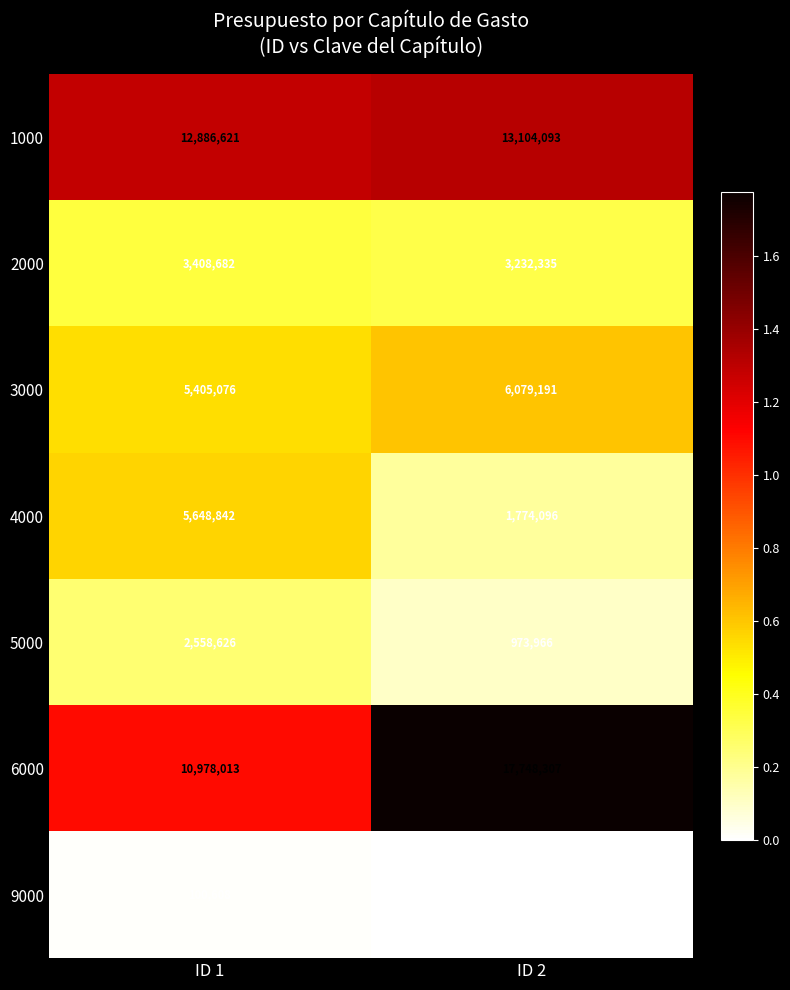

What is the difference between the 5000 values at ID 1 and ID 2?

1584660